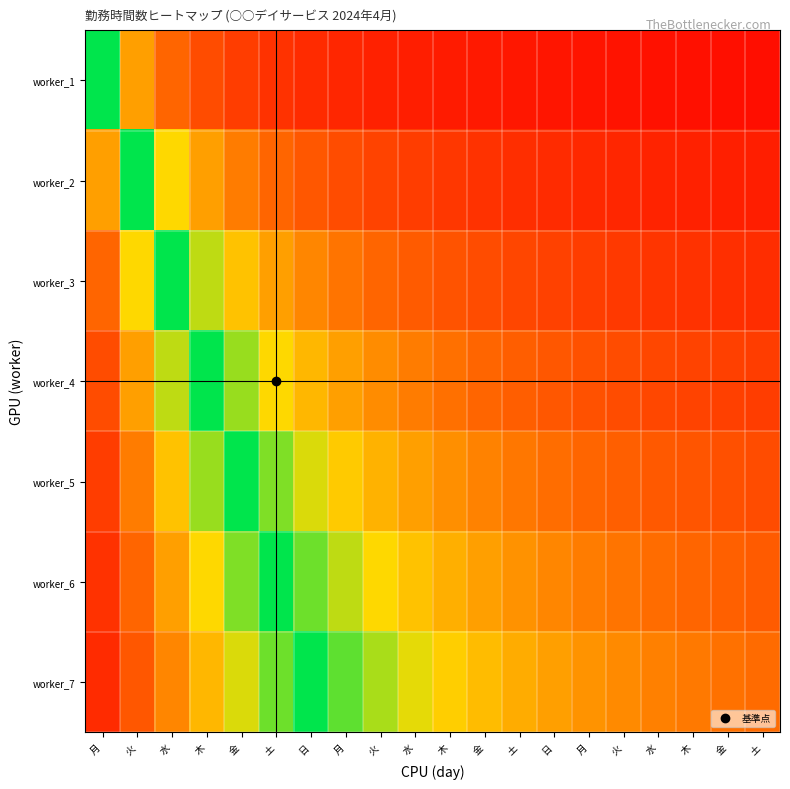

Reading left to right, transcribe all the data shown in this chart.

worker_1: 月=1.0	火=0.5	水=0.3	木=0.2	金=0.2	土=0.2	日=0.1	月=0.1	火=0.1	水=0.1	木=0.1	金=0.1	土=0.1	日=0.1	月=0.1	火=0.1	水=0.1	木=0.1	金=0.1	土=0.1
worker_2: 月=0.5	火=1.0	水=0.7	木=0.5	金=0.4	土=0.3	日=0.3	月=0.2	火=0.2	水=0.2	木=0.2	金=0.2	土=0.2	日=0.1	月=0.1	火=0.1	水=0.1	木=0.1	金=0.1	土=0.1
worker_3: 月=0.3	火=0.7	水=1.0	木=0.8	金=0.6	土=0.5	日=0.4	月=0.4	火=0.3	水=0.3	木=0.3	金=0.2	土=0.2	日=0.2	月=0.2	火=0.2	水=0.2	木=0.2	金=0.2	土=0.1
worker_4: 月=0.2	火=0.5	水=0.8	木=1.0	金=0.8	土=0.7	日=0.6	月=0.5	火=0.4	水=0.4	木=0.4	金=0.3	土=0.3	日=0.3	月=0.3	火=0.2	水=0.2	木=0.2	金=0.2	土=0.2
worker_5: 月=0.2	火=0.4	水=0.6	木=0.8	金=1.0	土=0.8	日=0.7	月=0.6	火=0.6	水=0.5	木=0.5	金=0.4	土=0.4	日=0.4	月=0.3	火=0.3	水=0.3	木=0.3	金=0.3	土=0.2
worker_6: 月=0.2	火=0.3	水=0.5	木=0.7	金=0.8	土=1.0	日=0.9	月=0.8	火=0.7	水=0.6	木=0.5	金=0.5	土=0.5	日=0.4	月=0.4	火=0.4	水=0.4	木=0.3	金=0.3	土=0.3
worker_7: 月=0.1	火=0.3	水=0.4	木=0.6	金=0.7	土=0.9	日=1.0	月=0.9	火=0.8	水=0.7	木=0.6	金=0.6	土=0.5	日=0.5	月=0.5	火=0.4	水=0.4	木=0.4	金=0.4	土=0.3